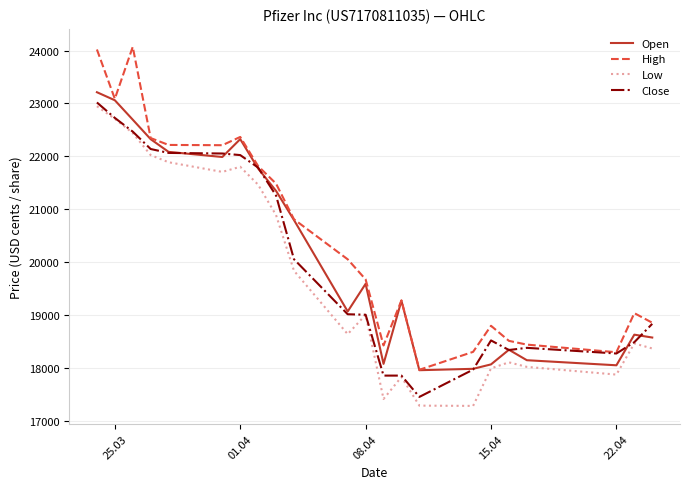

Which series has the largest range (max minus min)?

High